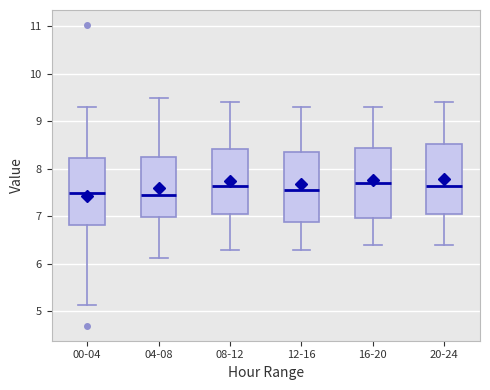

Reading left to right, transcribe this box plot: for each box, give where its median line is, the range the box spans, and where its two whiskers end, as read against the y-axis. The values are not printed on the chart, so give them approximately, as read against the axis.

00-04: median 7.5, box 6.8 to 8.2, whiskers 5.1 to 9.3
04-08: median 7.5, box 7.0 to 8.2, whiskers 6.1 to 9.5
08-12: median 7.7, box 7.1 to 8.4, whiskers 6.3 to 9.4
12-16: median 7.6, box 6.9 to 8.4, whiskers 6.3 to 9.3
16-20: median 7.7, box 7.0 to 8.5, whiskers 6.4 to 9.3
20-24: median 7.7, box 7.1 to 8.5, whiskers 6.4 to 9.4